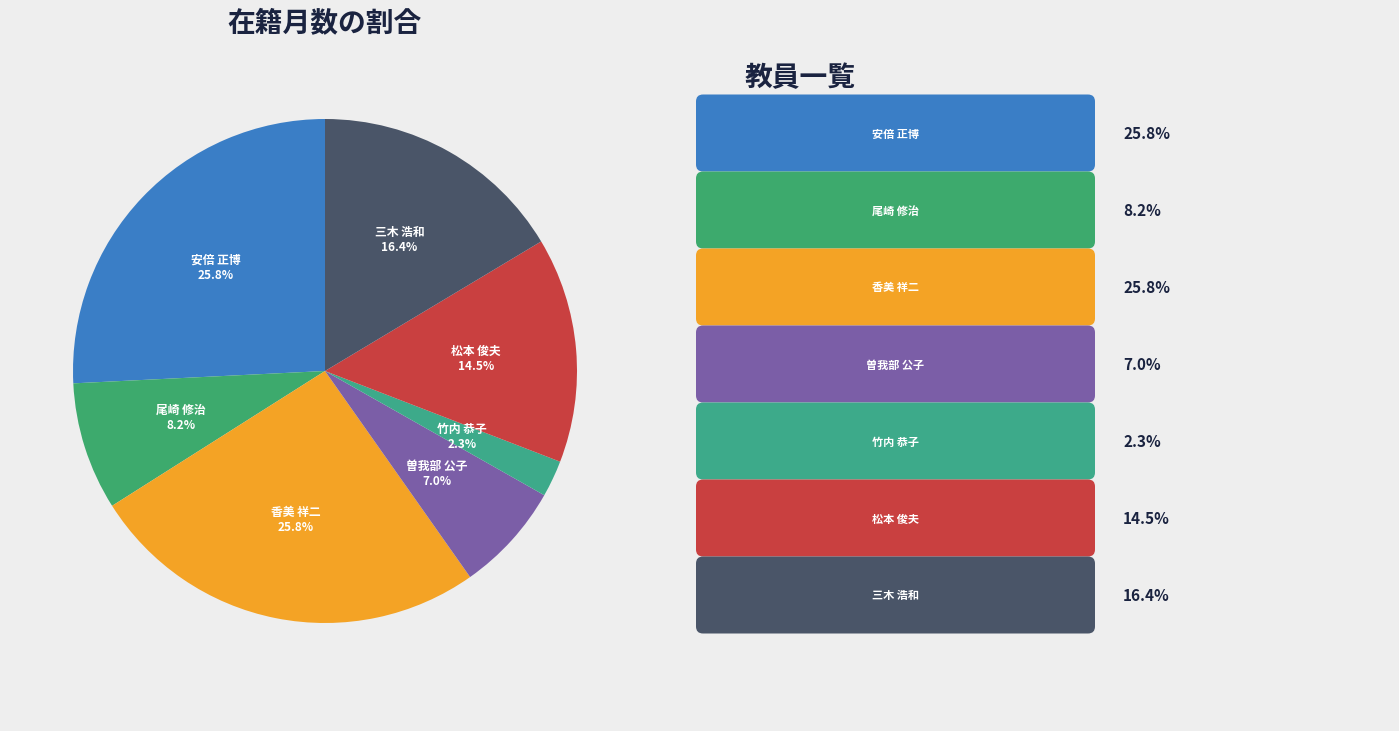

Is it true that 竹内 恭子 is 2% of the pie?

True